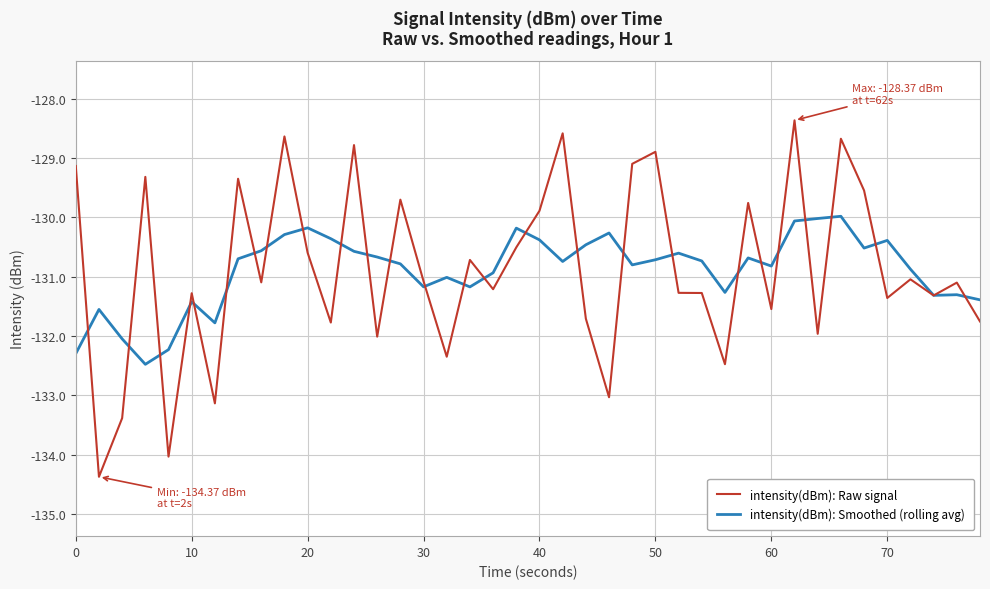

Which series has the widest spread of values?

intensity(dBm): Raw signal